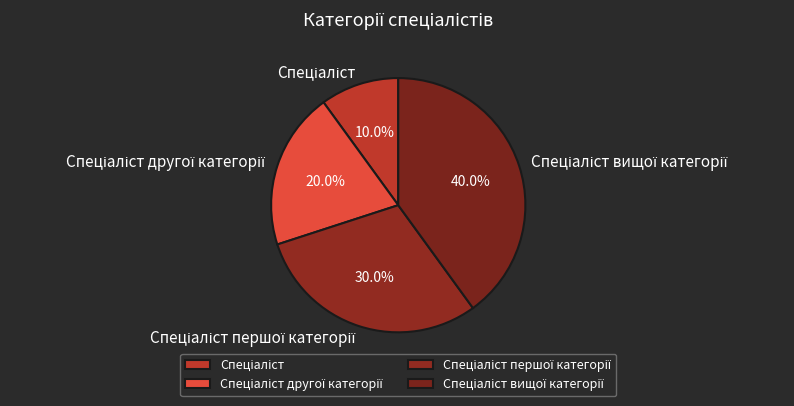

Count the number of slices in the pie.

4